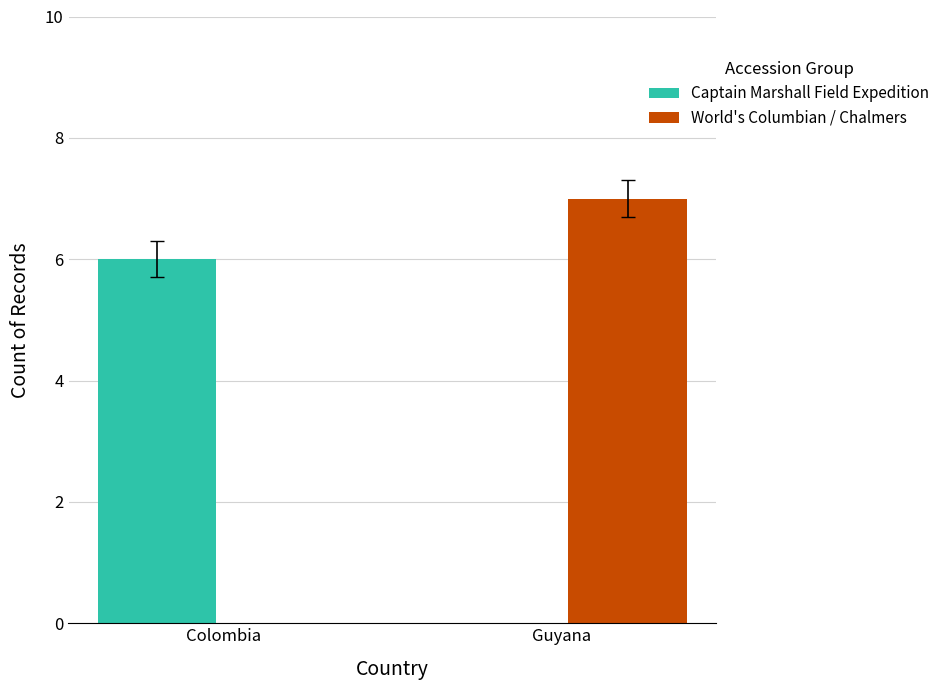

Reading right to left, extract all data points from this chart.

Captain Marshall Field Expedition: 0	6
World's Columbian / Chalmers: 7	0